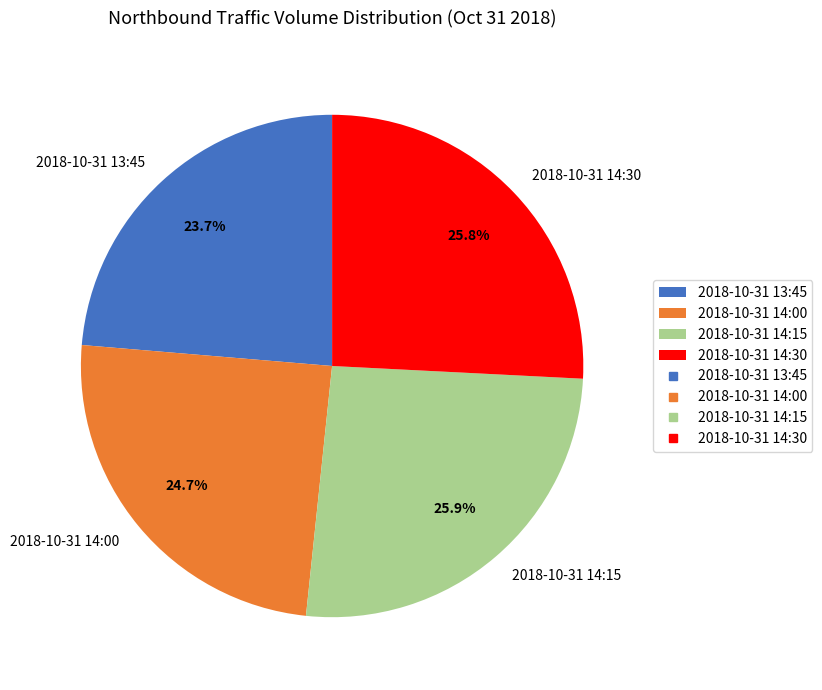

Combined, do 2018-10-31 13:45 and 2018-10-31 14:30 account for over 50%?

No